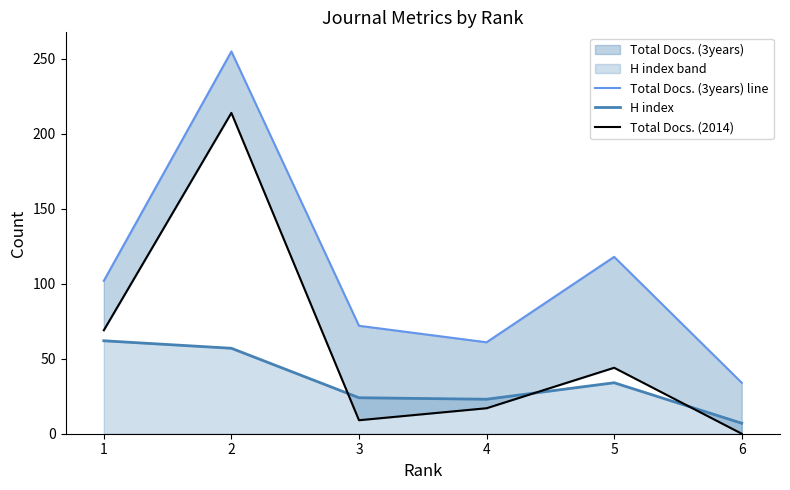

Reading right to left, transcribe all the data shown in this chart.

Total Docs. (3years) line: 6=34	5=118	4=61	3=72	2=255	1=102
H index: 6=7	5=34	4=23	3=24	2=57	1=62
Total Docs. (2014): 6=0	5=44	4=17	3=9	2=214	1=69